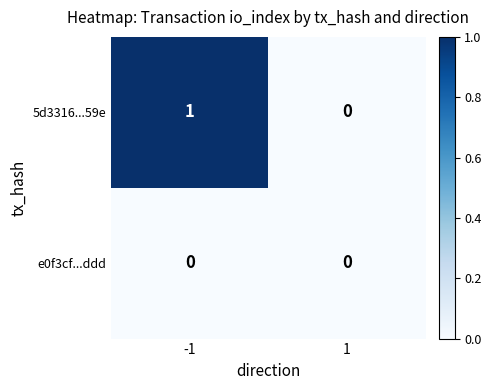

Is the value of e0f3cf...ddd at -1 greater than the value of 5d3316...59e at -1?

No